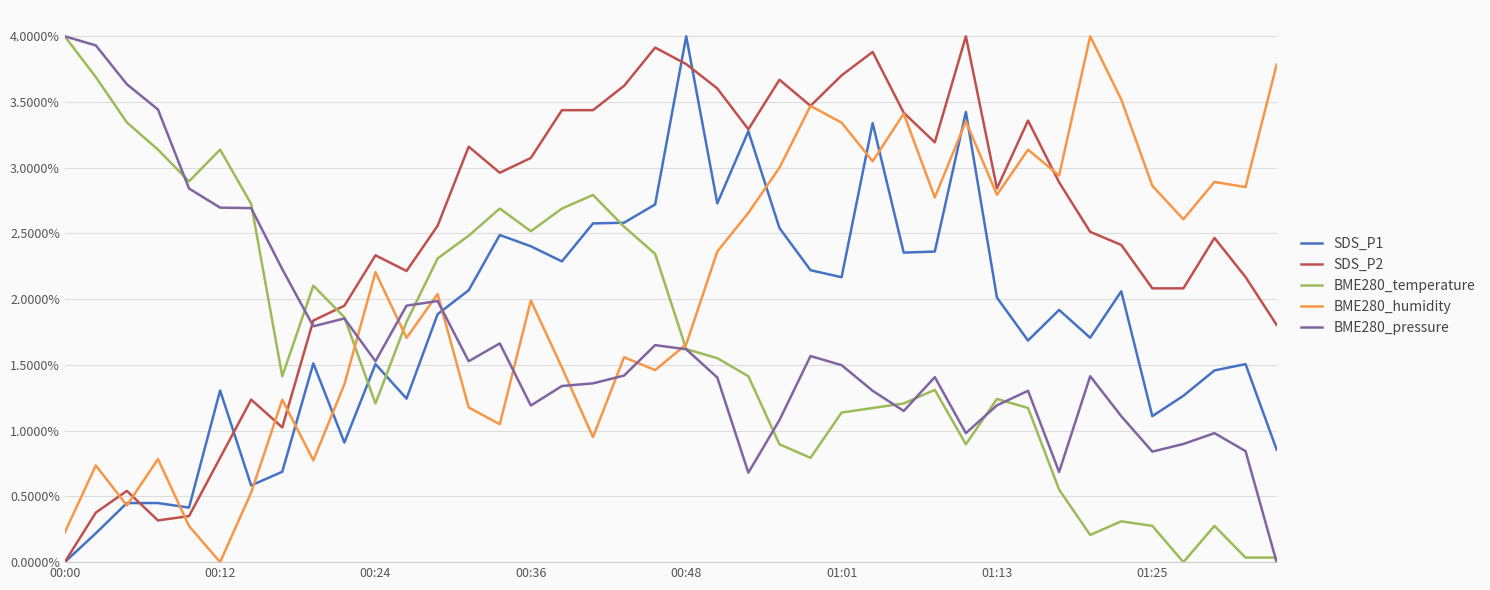

How many times do BME280_humidity and BME280_pressure cross each other?

9